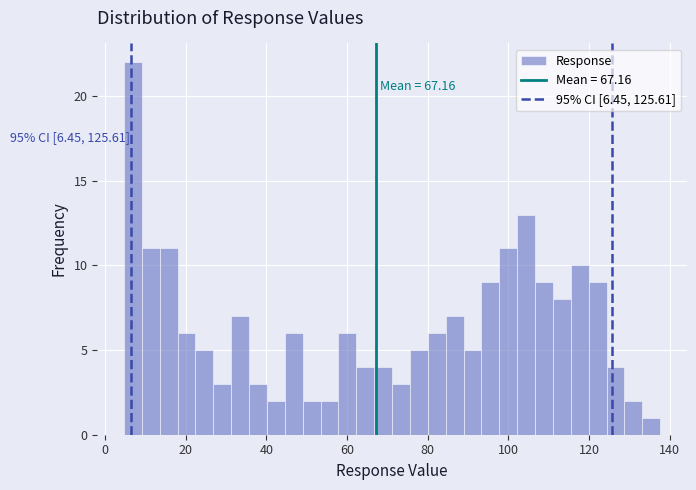

Around what value on the x-axis is the tallest bar? Give the approximate position of its centre, as read against the axis.

6